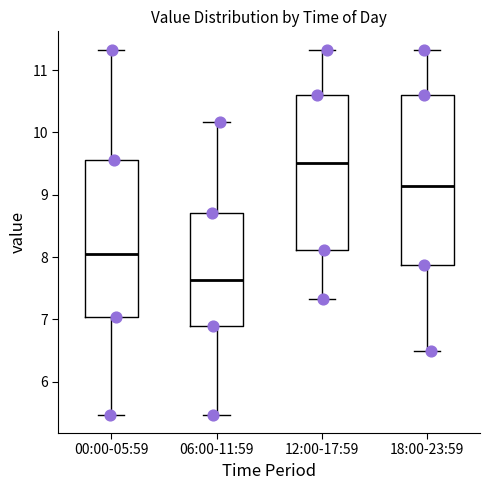

Which box is the tallest, from its lower edge to its upper edge?

18:00-23:59